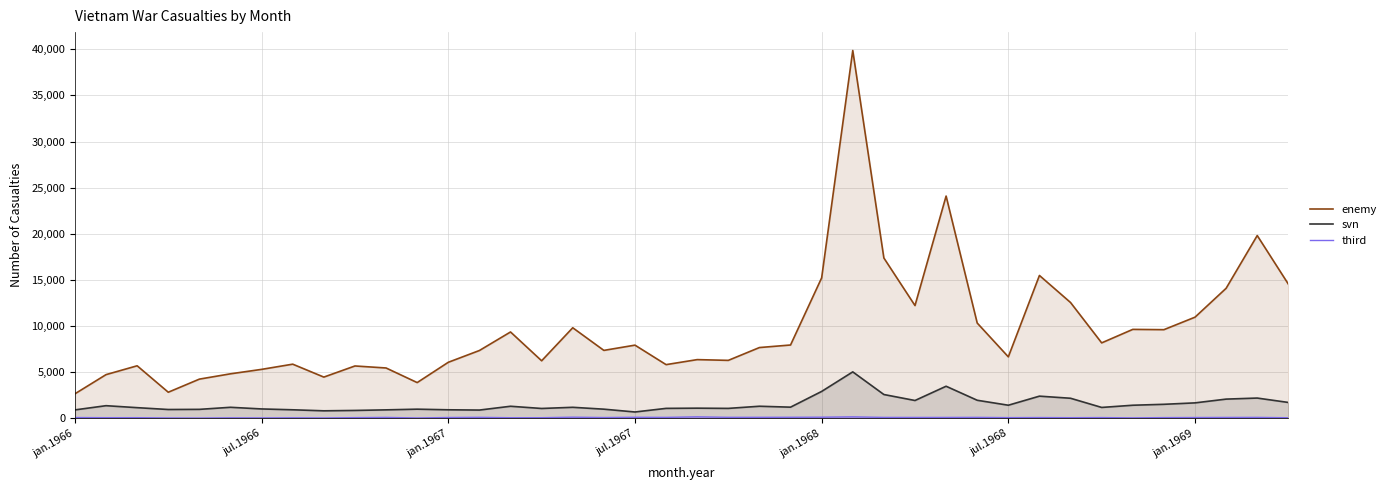

At 9, list the series in order from smallest to largest.

third, svn, enemy